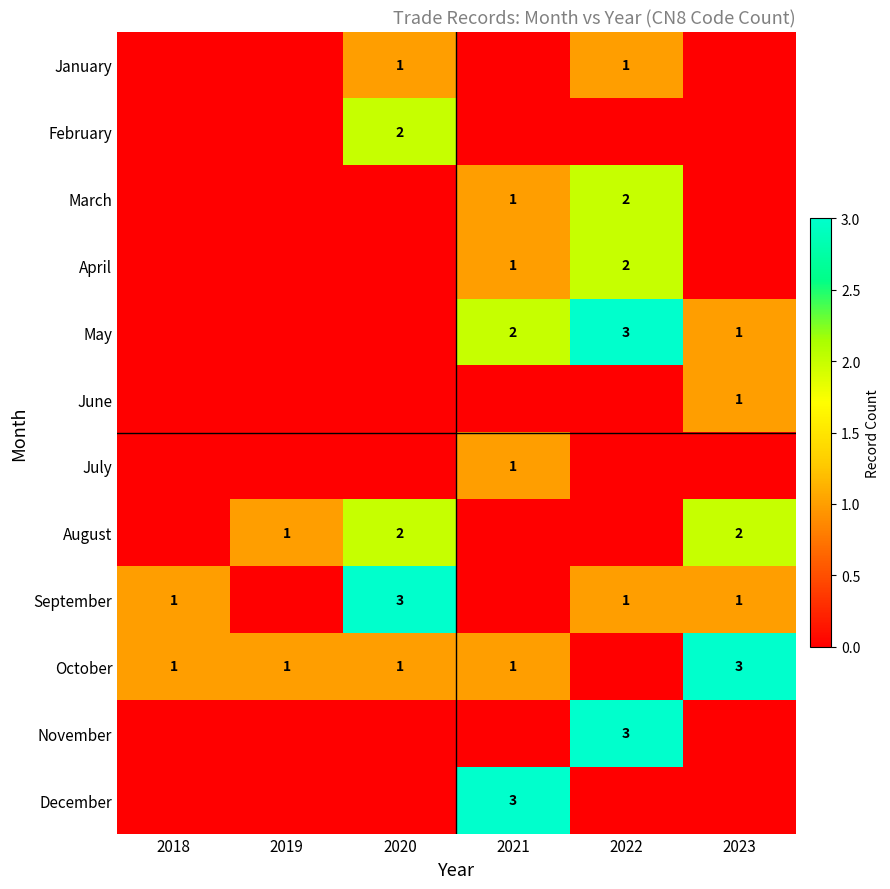

Which label corresponds to the smallest value in the chart?

2018